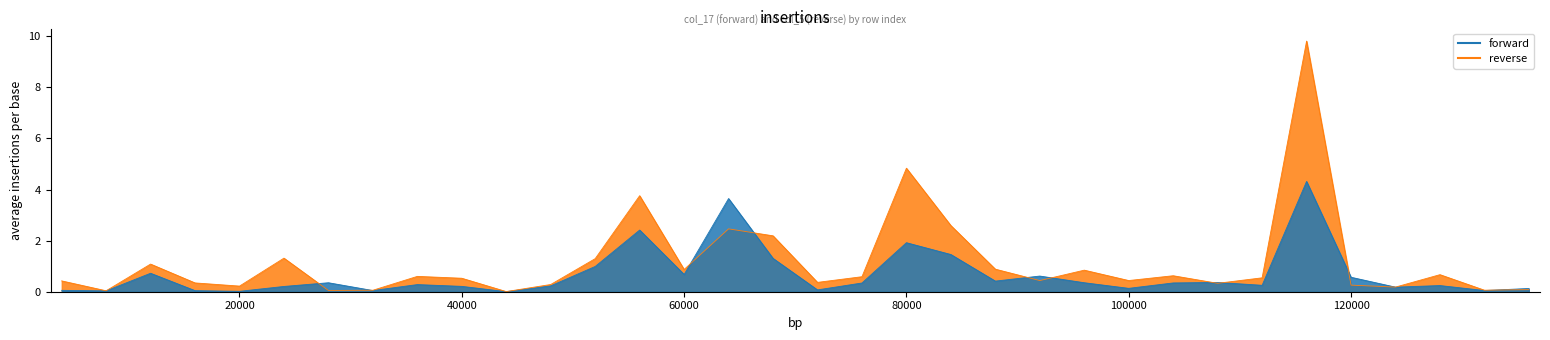

Count the number of categories in the chart.

34